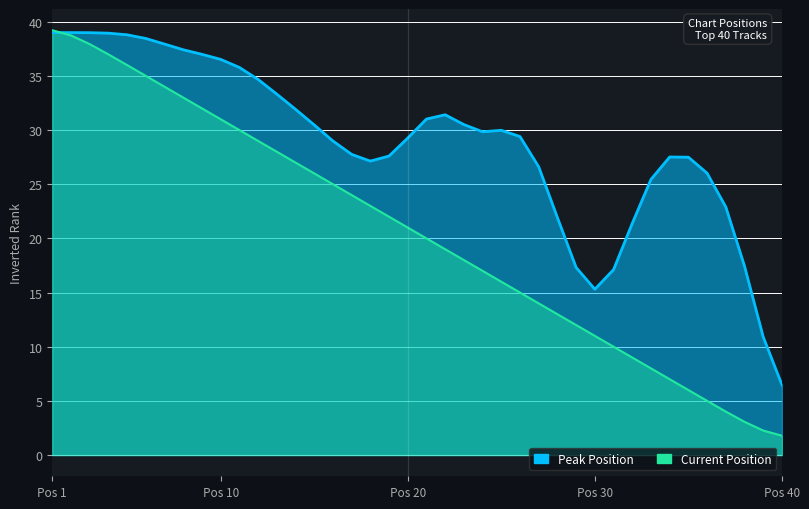

Which series has the widest spread of values?

Peak Position